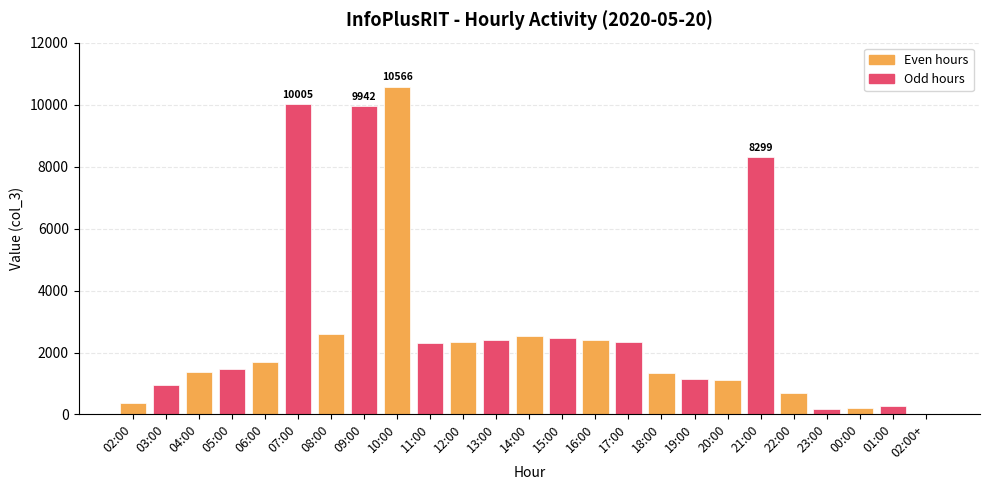

At which label is the value closest to 5283?

08:00